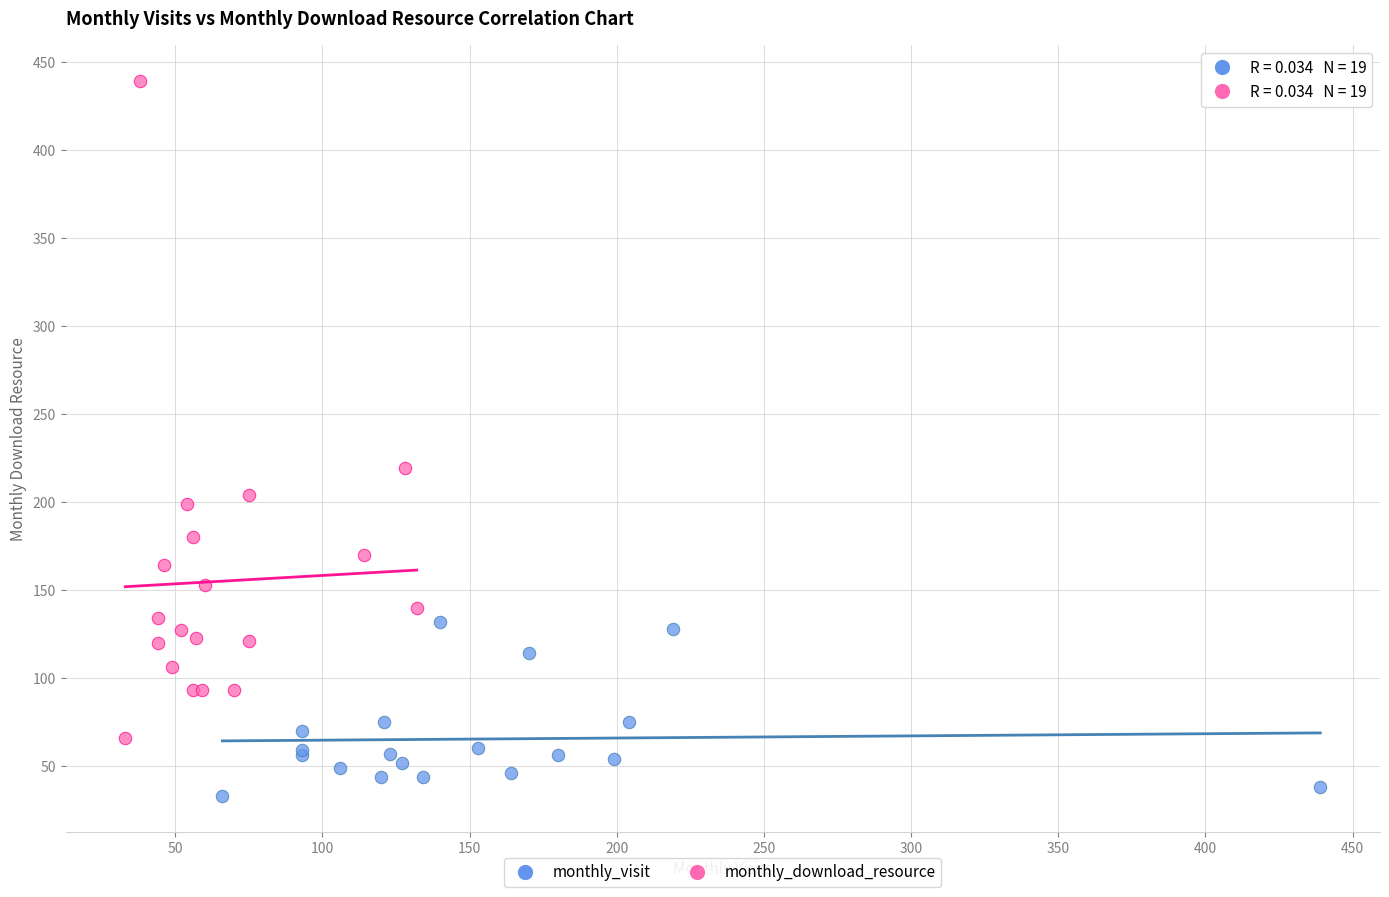

Which series has the widest spread of Y values?

monthly_download_resource